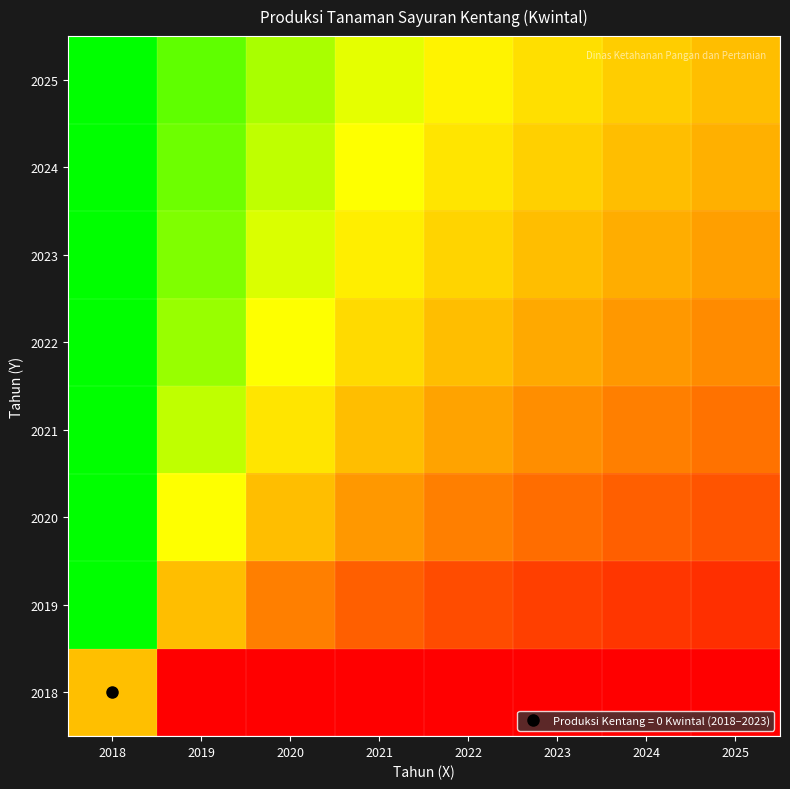

At how many categories does at least one series exceed 0?

8